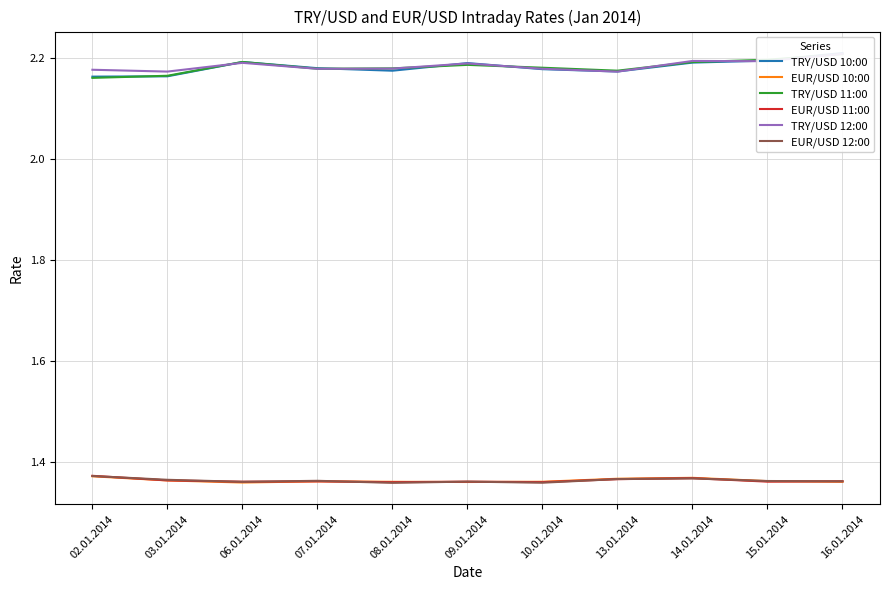

Which series changed the most between 02.01.2014 and 13.01.2014?

TRY/USD 11:00